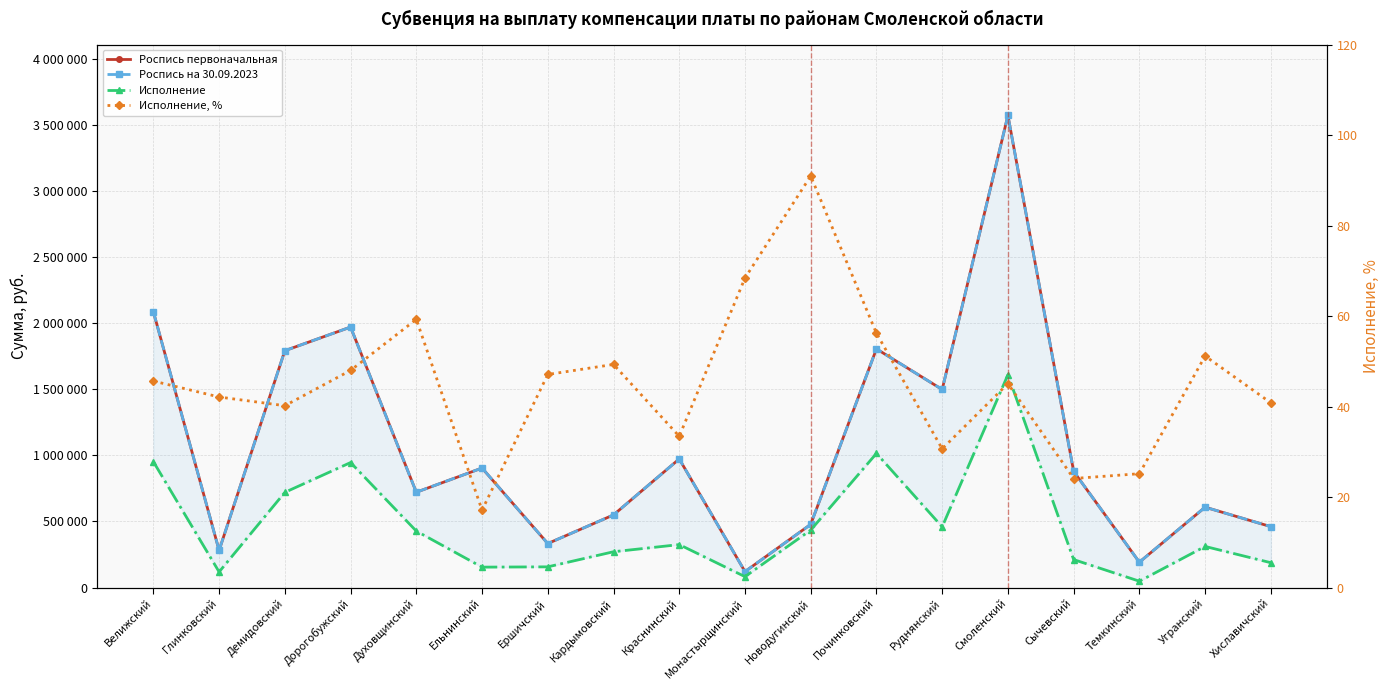

Reading left to right, list all the values displayed in this chart.

Роспись первоначальная: Велижский=2086600.0	Глинковский=281700.0	Демидовский=1791800.0	Дорогобужский=1970600.0	Духовщинский=721400.0	Ельнинский=904400.0	Ершичский=333200.0	Кардымовский=549800.0	Краснинский=973100.0	Монастырщинский=121200.0	Новодугинский=478300.0	Починковский=1805500.0	Руднянский=1498300.0	Смоленский=3571100.0	Сычевский=879000.0	Темкинский=192200.0	Угранский=608300.0	Хиславичский=461000.0
Роспись на 30.09.2023: Велижский=2086600.0	Глинковский=281700.0	Демидовский=1791800.0	Дорогобужский=1970600.0	Духовщинский=721400.0	Ельнинский=904400.0	Ершичский=333200.0	Кардымовский=549800.0	Краснинский=973100.0	Монастырщинский=121200.0	Новодугинский=478300.0	Починковский=1805500.0	Руднянский=1498300.0	Смоленский=3571100.0	Сычевский=879000.0	Темкинский=192200.0	Угранский=608300.0	Хиславичский=461000.0
Исполнение: Велижский=952435.8	Глинковский=118646.4	Демидовский=720375.5	Дорогобужский=945795.5	Духовщинский=427612.6	Ельнинский=154827.6	Ершичский=156952.0	Кардымовский=271187.9	Краснинский=325290.2	Монастырщинский=82916.0	Новодугинский=435080.9	Починковский=1014885.4	Руднянский=459567.1	Смоленский=1609841.9	Сычевский=211920.4	Темкинский=48379.8	Угранский=311344.4	Хиславичский=188241.8
Исполнение, %: Велижский=45.6	Глинковский=42.1	Демидовский=40.2	Дорогобужский=48.0	Духовщинский=59.3	Ельнинский=17.1	Ершичский=47.1	Кардымовский=49.3	Краснинский=33.4	Монастырщинский=68.4	Новодугинский=91.0	Починковский=56.2	Руднянский=30.7	Смоленский=45.1	Сычевский=24.1	Темкинский=25.2	Угранский=51.2	Хиславичский=40.8